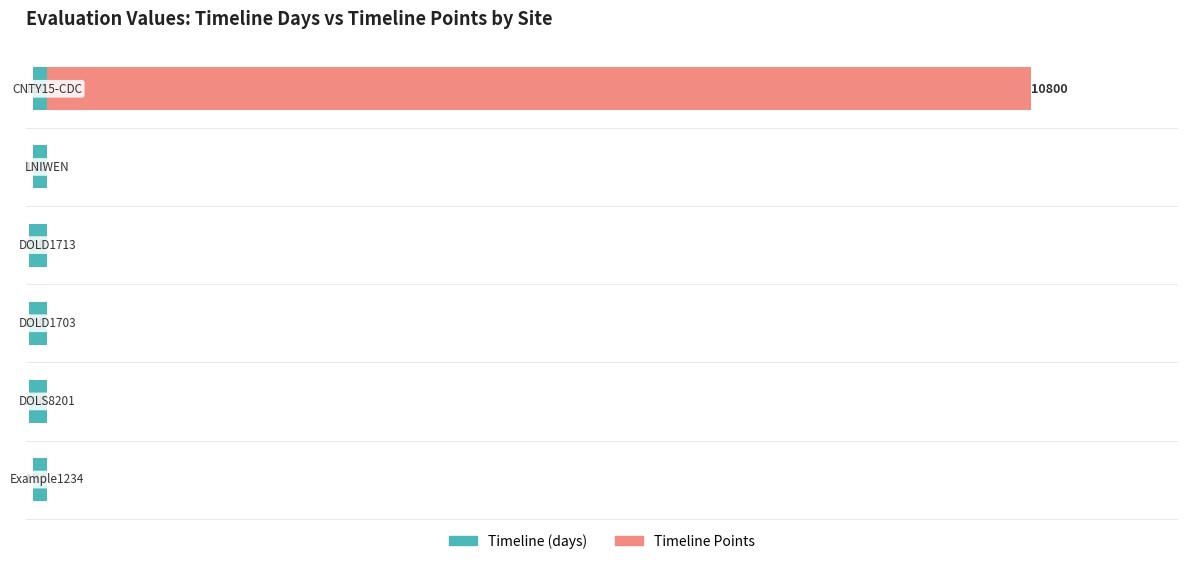

List the series in order of their peak value, highest first.

Timeline Points, Timeline (days)